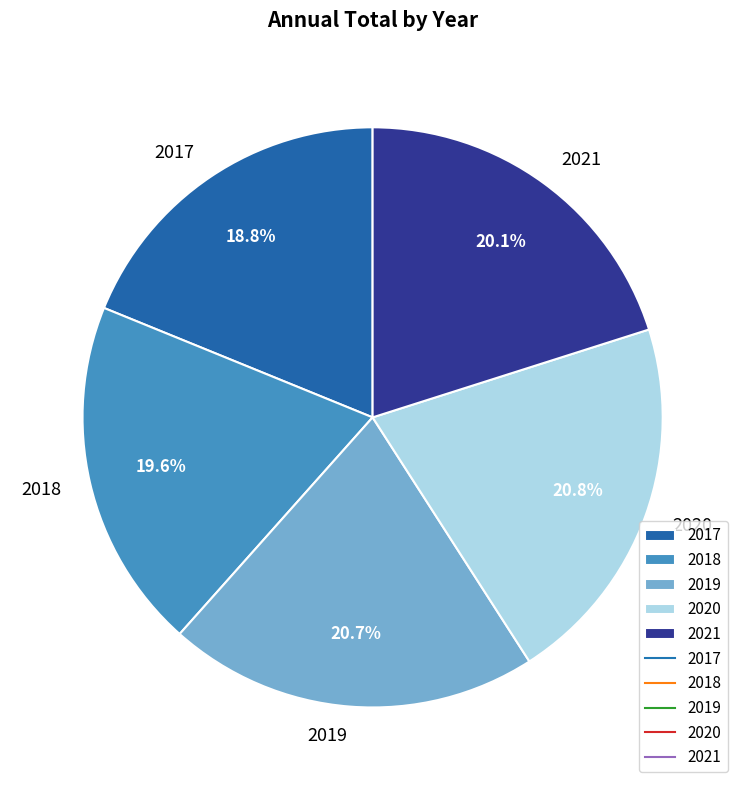

Do 2020 and 2021 together represent more than half of the pie?

No